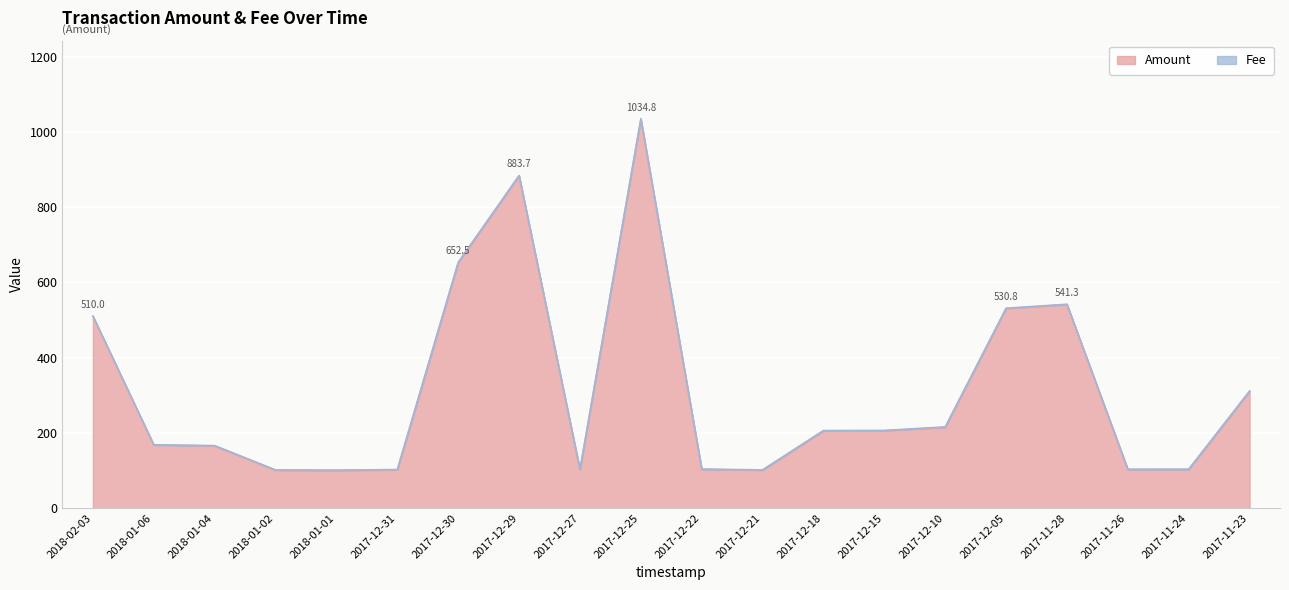

Where does the data first go above 205?

2018-02-03